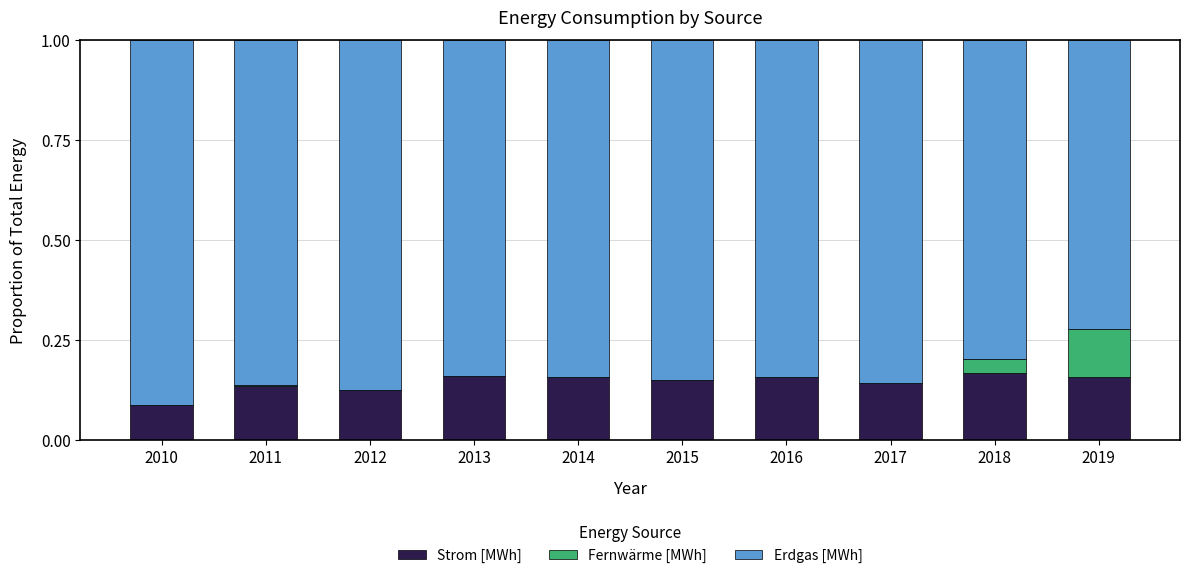

What is the sum of all Strom [MWh] values?

1.4